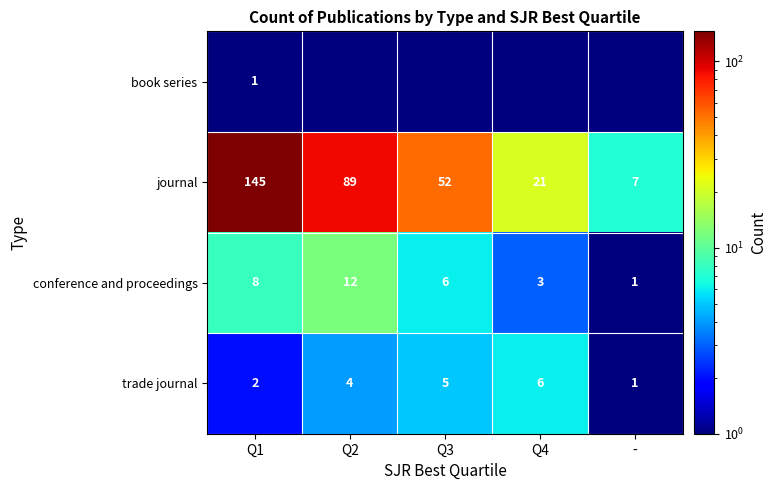

Is it true that journal equals 67.9 at Q3?

False